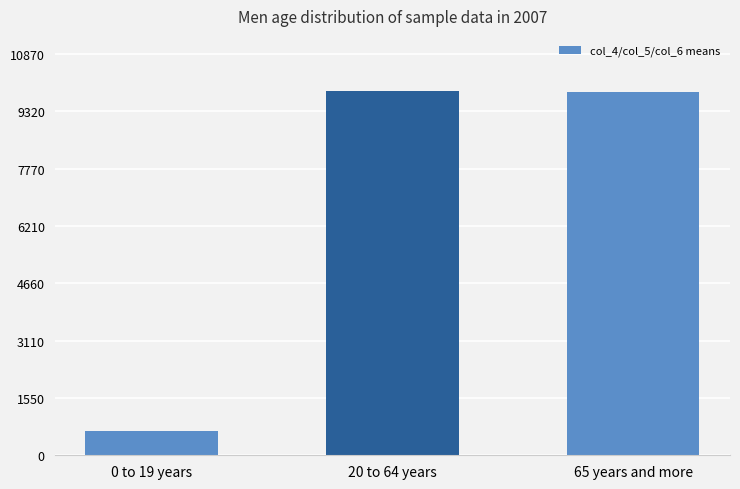

What is the value of the 3rd bar from the left?

9859.2